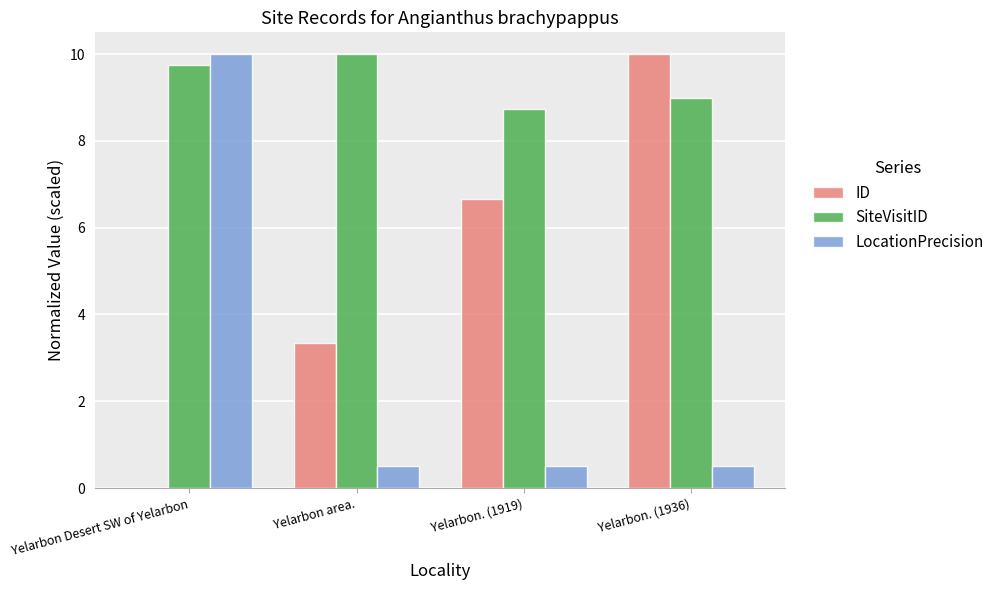

What is the maximum value for ID?

10.0